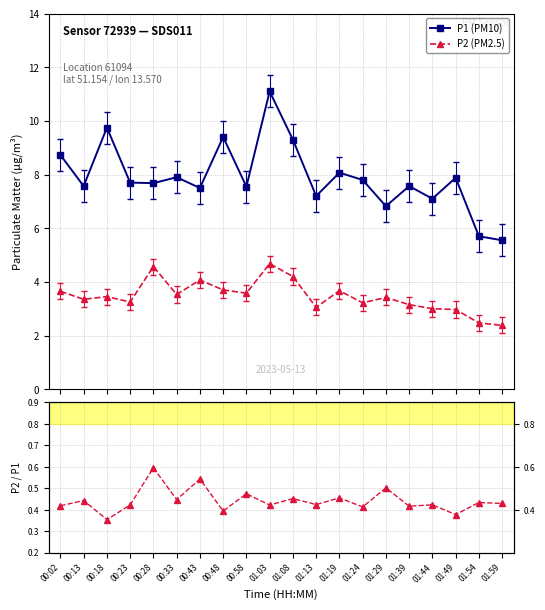

Reading left to right, list all the values displayed in this chart.

P1 (PM10): 8.7	7.6	9.8	7.7	7.7	7.9	7.5	9.4	7.5	11.1	9.3	7.2	8.1	7.8	6.8	7.6	7.1	7.9	5.7	5.5
P2 (PM2.5): 3.6	3.4	3.5	3.2	4.6	3.5	4.1	3.7	3.6	4.7	4.2	3.0	3.7	3.2	3.4	3.1	3.0	3.0	2.5	2.4
P2/P1: 0.4	0.4	0.4	0.4	0.6	0.4	0.5	0.4	0.5	0.4	0.5	0.4	0.5	0.4	0.5	0.4	0.4	0.4	0.4	0.4